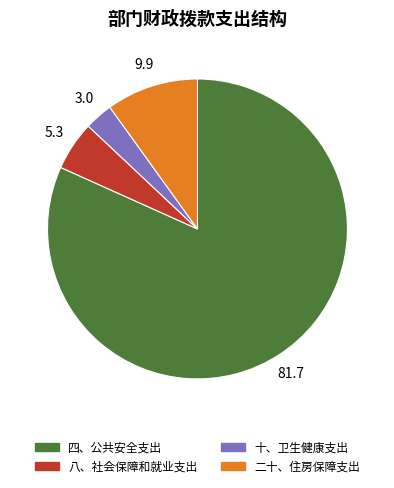

The 八、社会保障和就业支出 slice represents 15% of the pie. True or false?

False